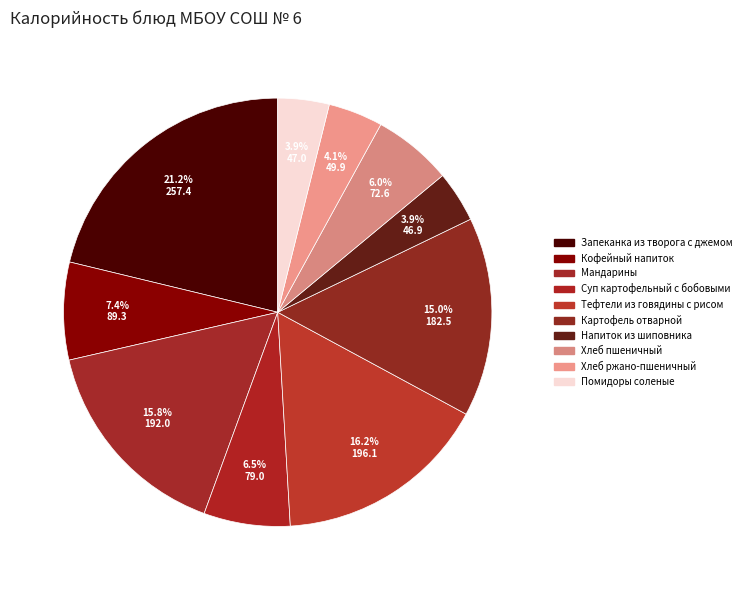

To the nearest percent, what is the difference between the Хлеб пшеничный and Хлеб ржано-пшеничный slice percentages?

2%